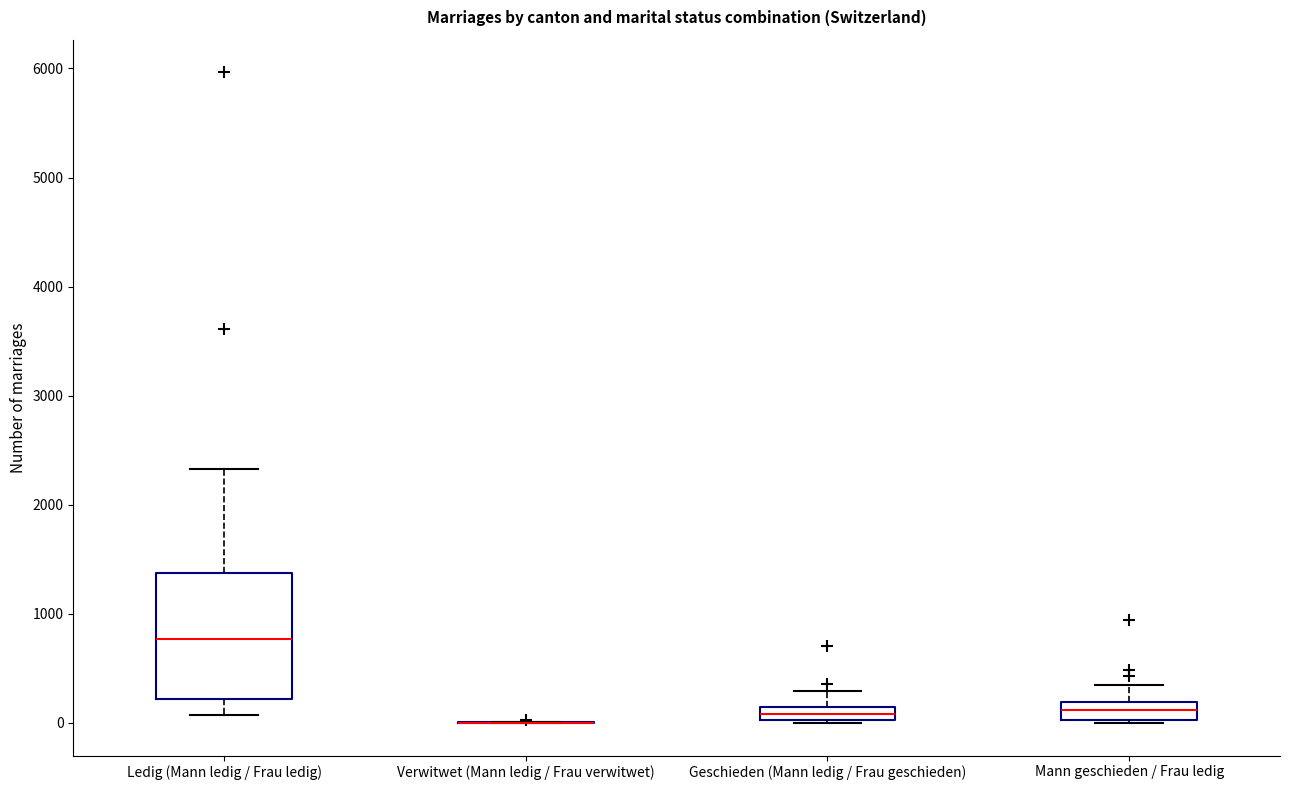

Where is the lower edge of the box for Geschieden (Mann ledig / Frau geschieden) on the y-axis? The values are not printed on the chart, so give them approximately, as read against the axis.

0